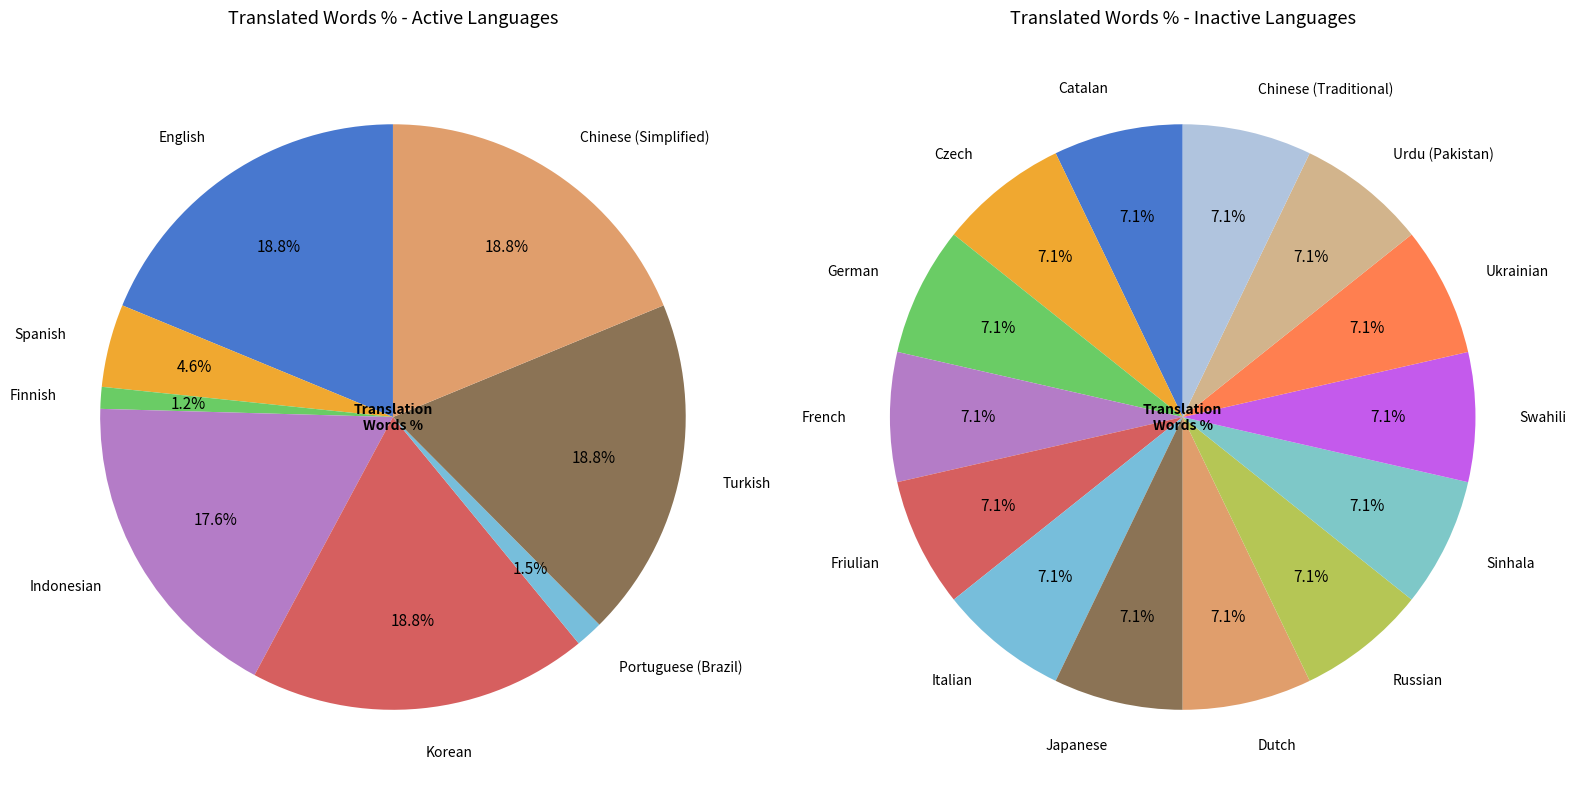

Count the number of slices in the pie.

22